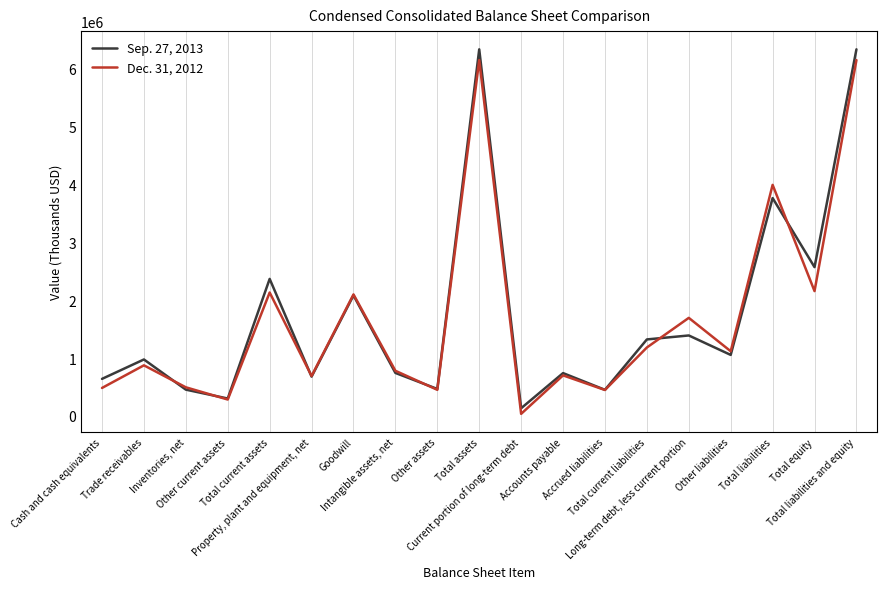

What is the sum of all Dec. 31, 2012 values?

31898540